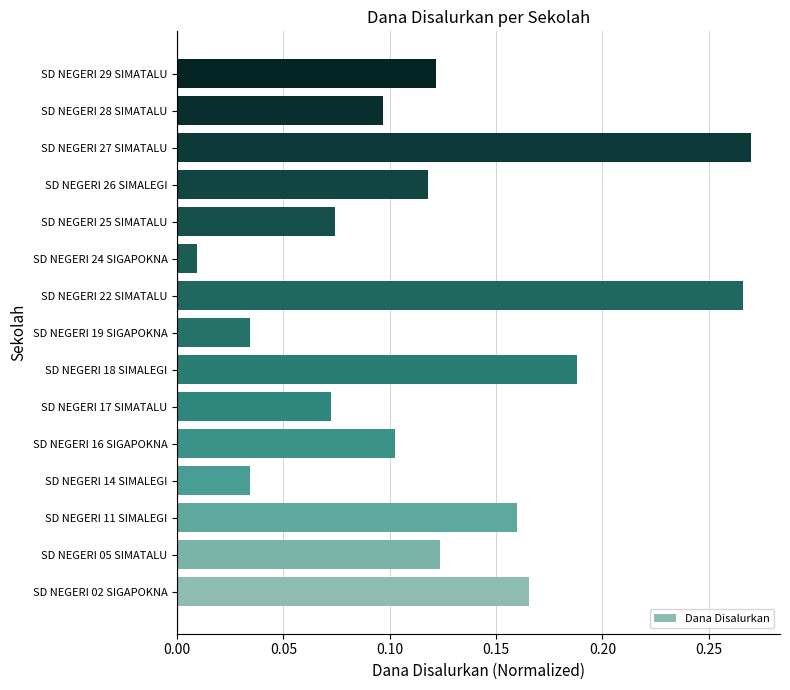

Where is the data nearest to the value 0?

SD NEGERI 24 SIGAPOKNA